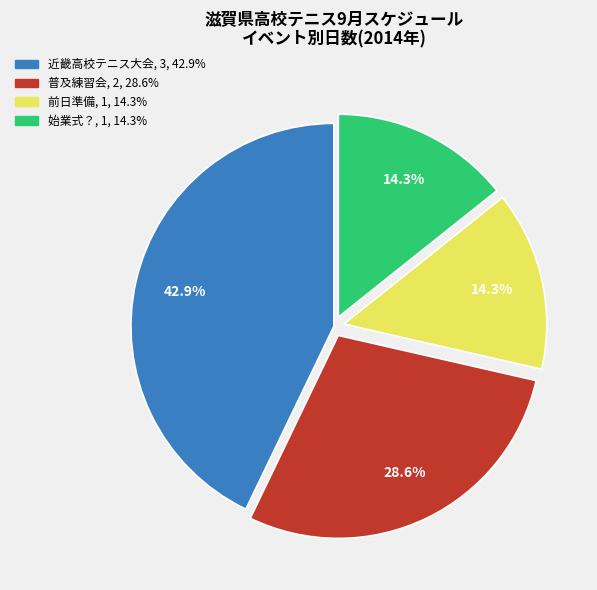

Does 近畿高校テニス大会 represent more than half of the total?

No